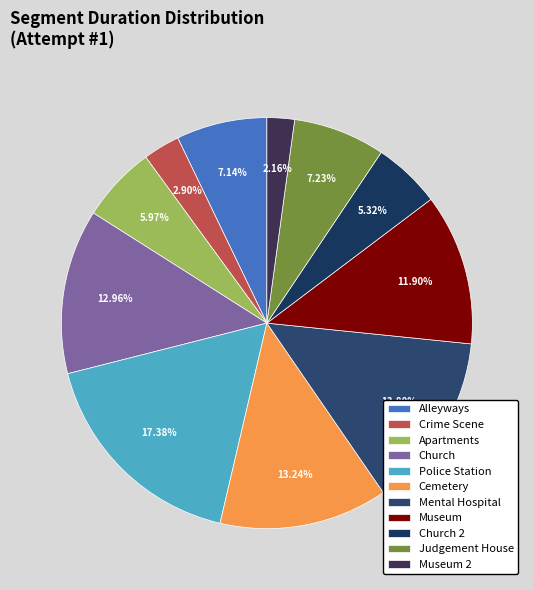

Do Police Station and Crime Scene together represent more than half of the pie?

No